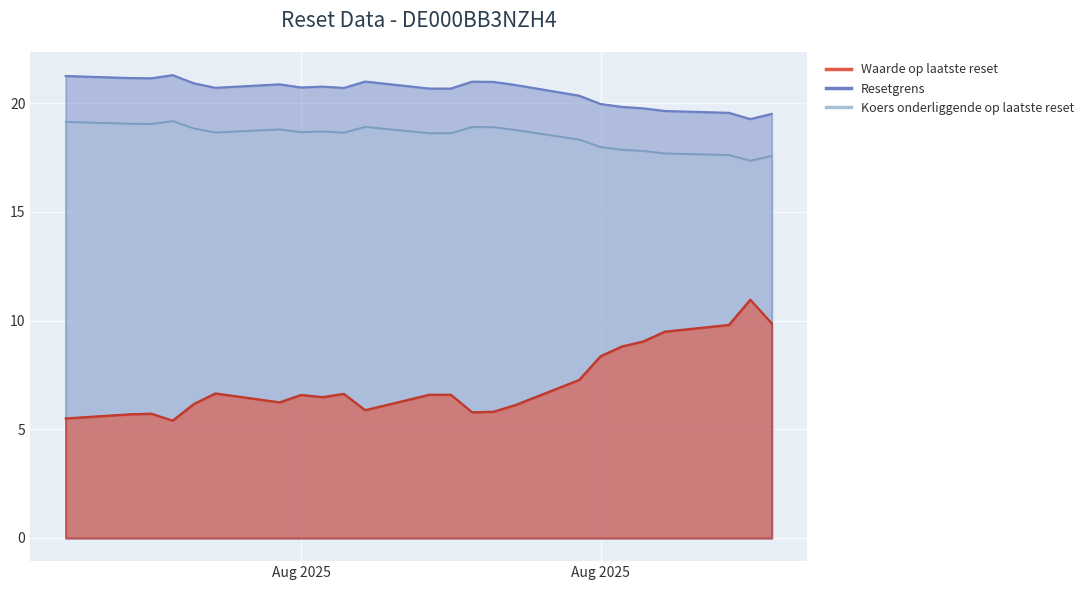

Which series has the largest range (max minus min)?

Waarde op laatste reset